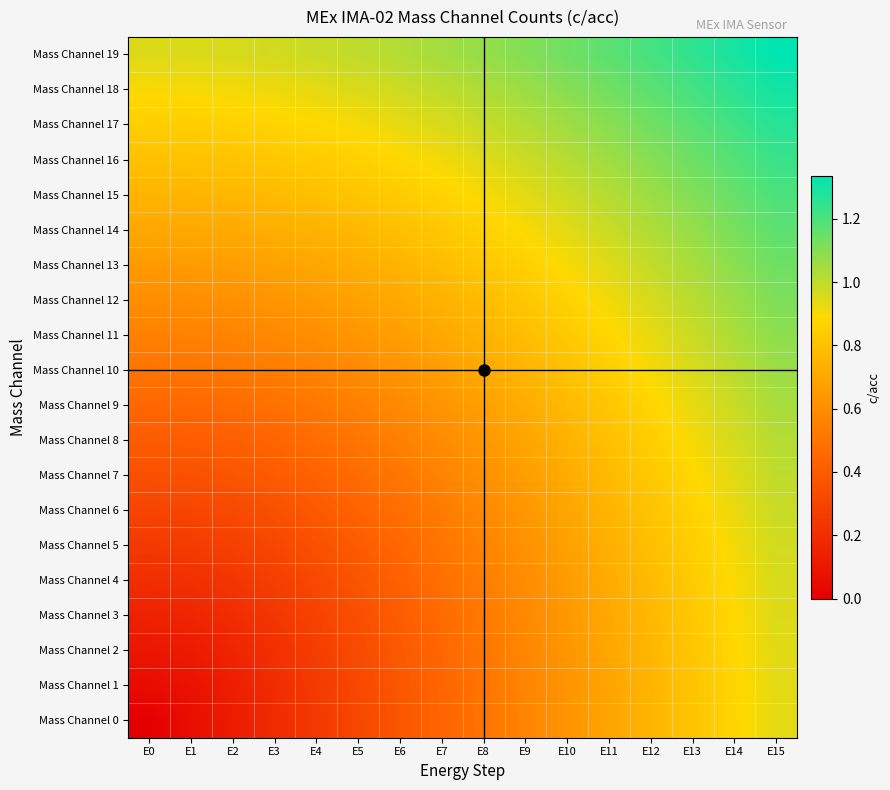

At E15, list the series in order from smallest to largest.

Mass Channel 0, Mass Channel 1, Mass Channel 2, Mass Channel 3, Mass Channel 4, Mass Channel 5, Mass Channel 6, Mass Channel 7, Mass Channel 8, Mass Channel 9, Mass Channel 10, Mass Channel 11, Mass Channel 12, Mass Channel 13, Mass Channel 14, Mass Channel 15, Mass Channel 16, Mass Channel 17, Mass Channel 18, Mass Channel 19